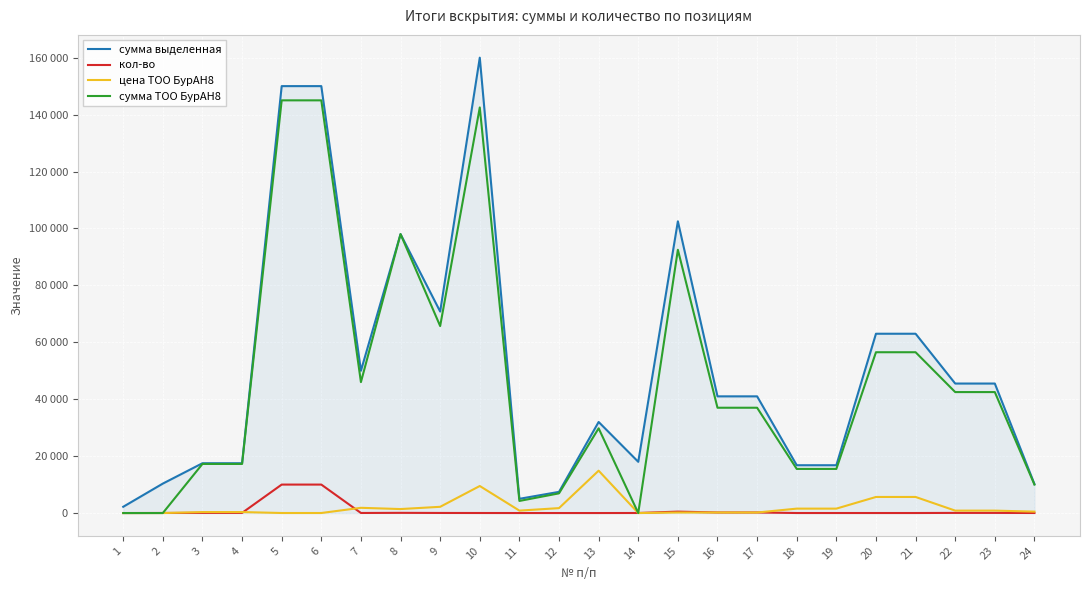

What is the difference between the highest and lowest values at 9?

70770.0